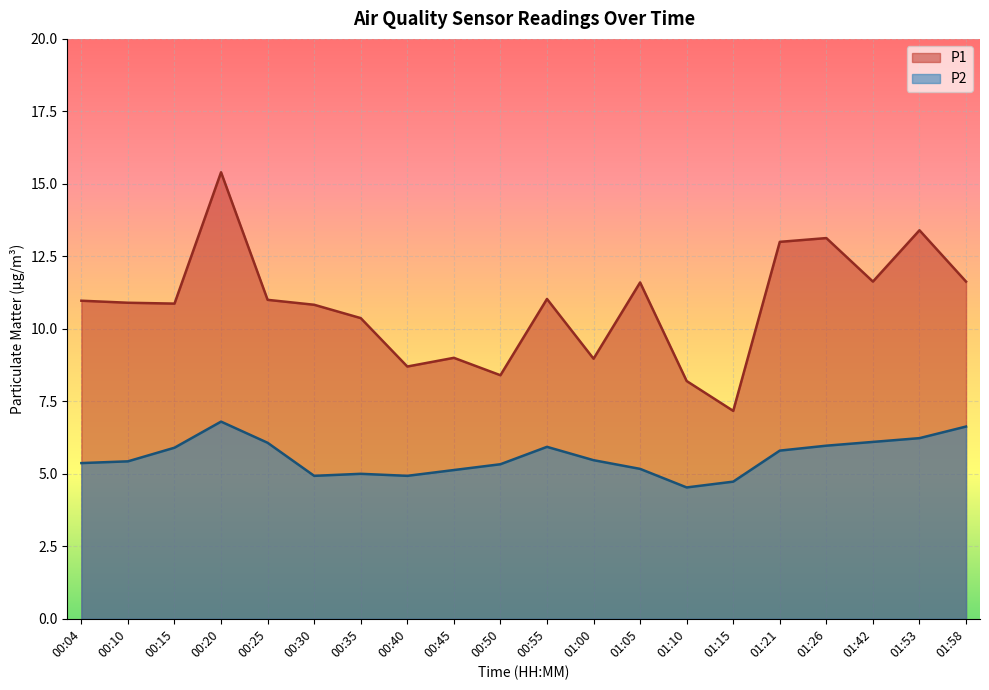

How many values in the P2 series exceed 5?

15